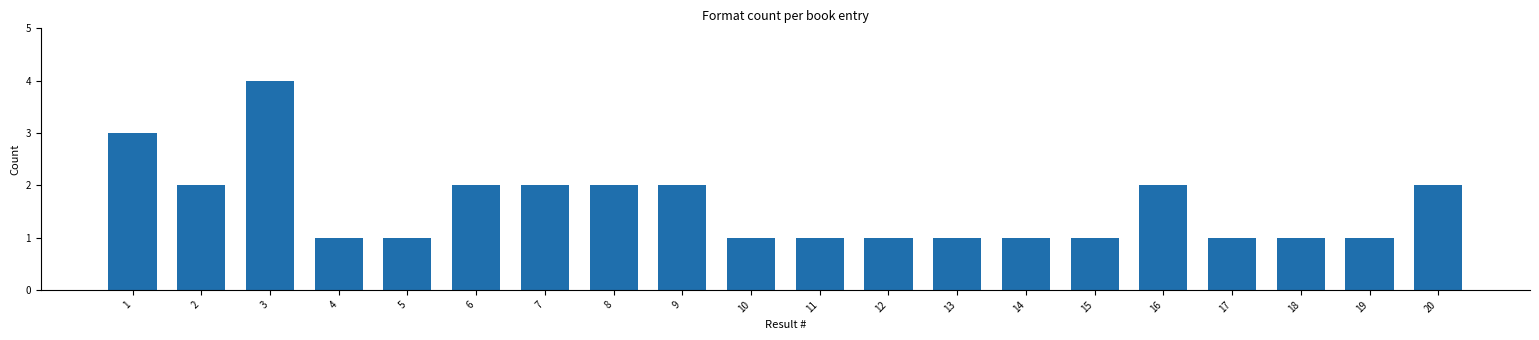

Reading left to right, list all the values displayed in this chart.

3	2	4	1	1	2	2	2	2	1	1	1	1	1	1	2	1	1	1	2